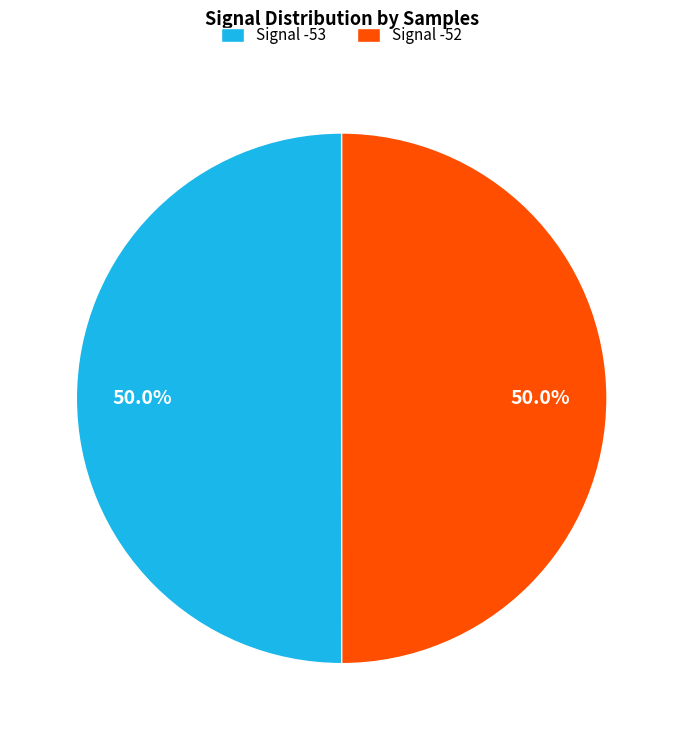

Combined, what portion of the pie is Signal -53 and Signal -52?

100.0%